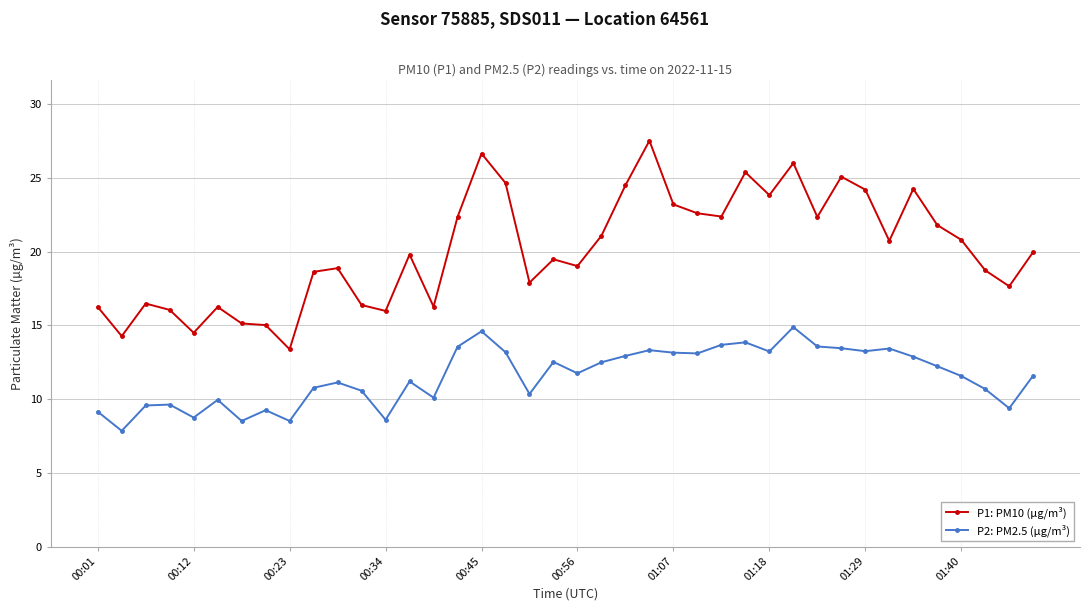

Does the chart display data point markers on the line(s)?

Yes